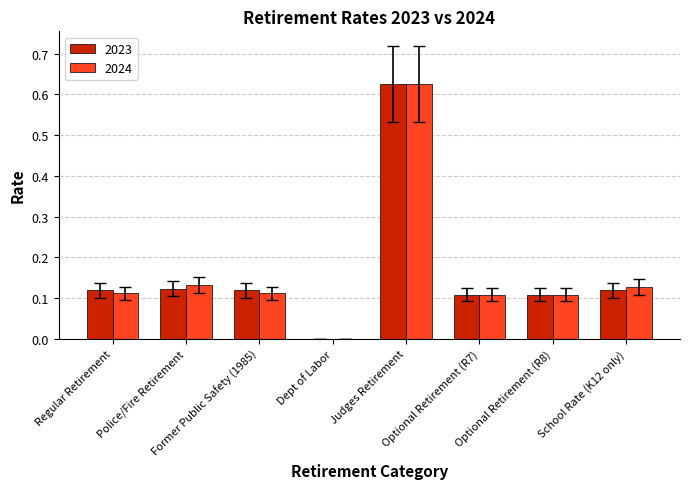

How many groups of bars are there?

8